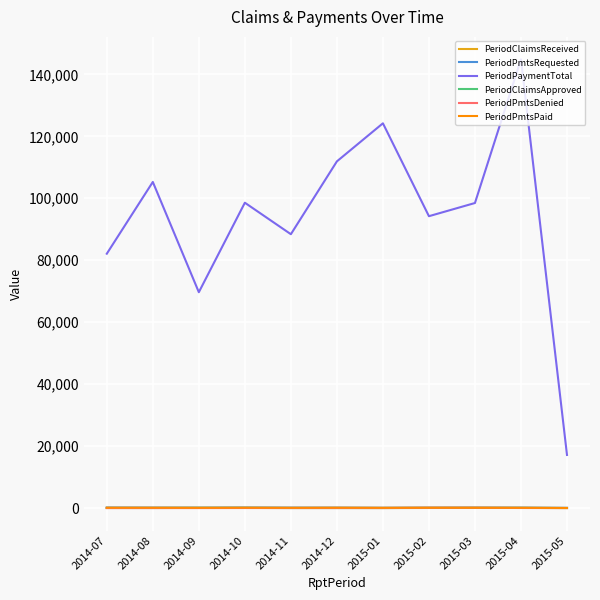

How many distinct data groups are displayed?

6